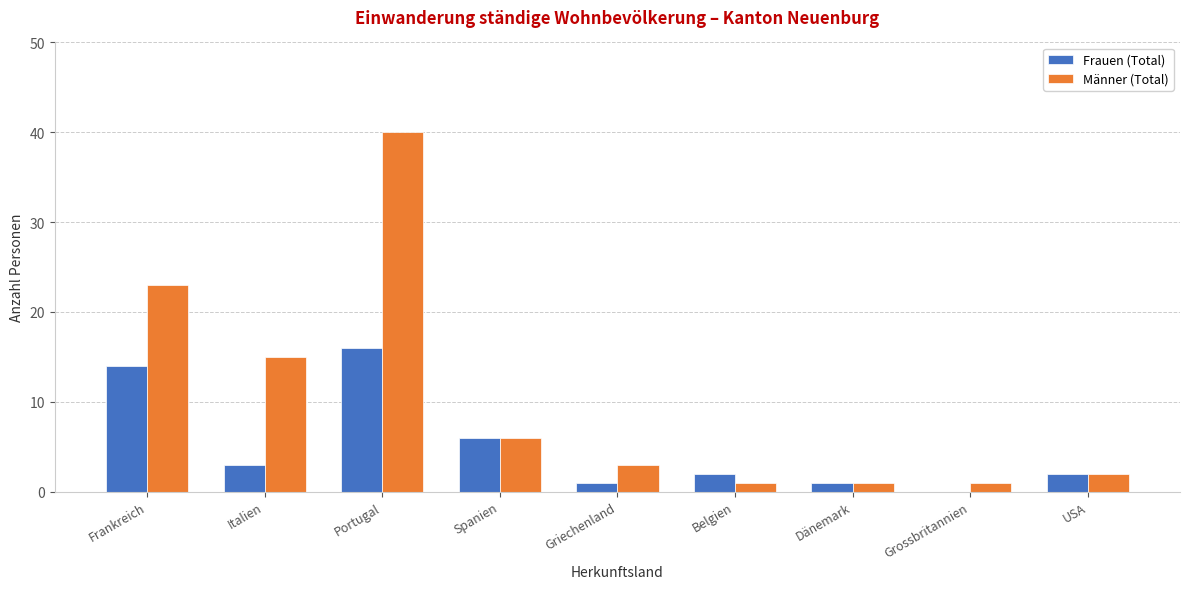

What is the difference between the Frauen (Total) values at Portugal and Griechenland?

15